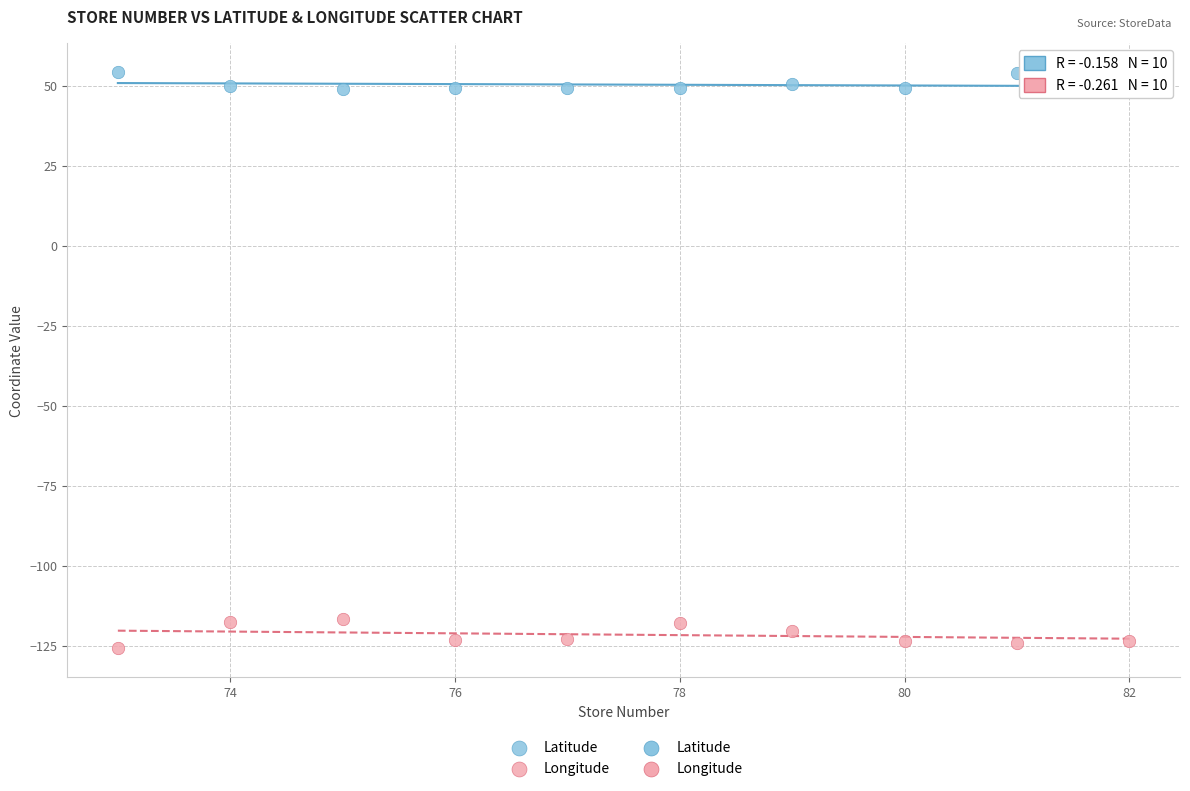

Which series has the largest Y range (max minus min)?

Longitude